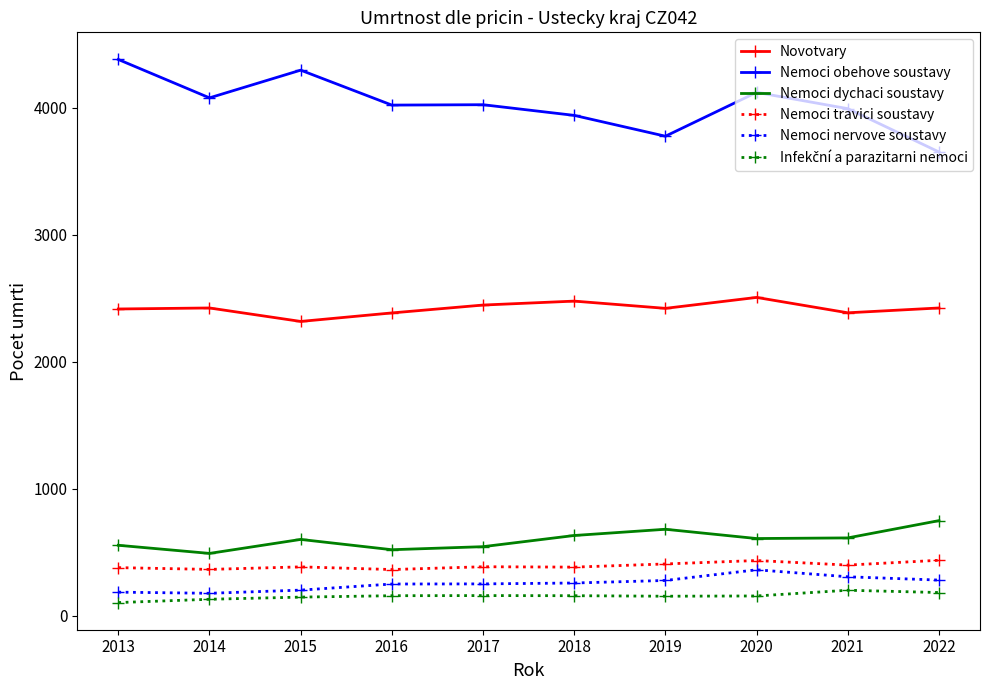

How many data points in Nemoci travici soustavy are less than 385?

5